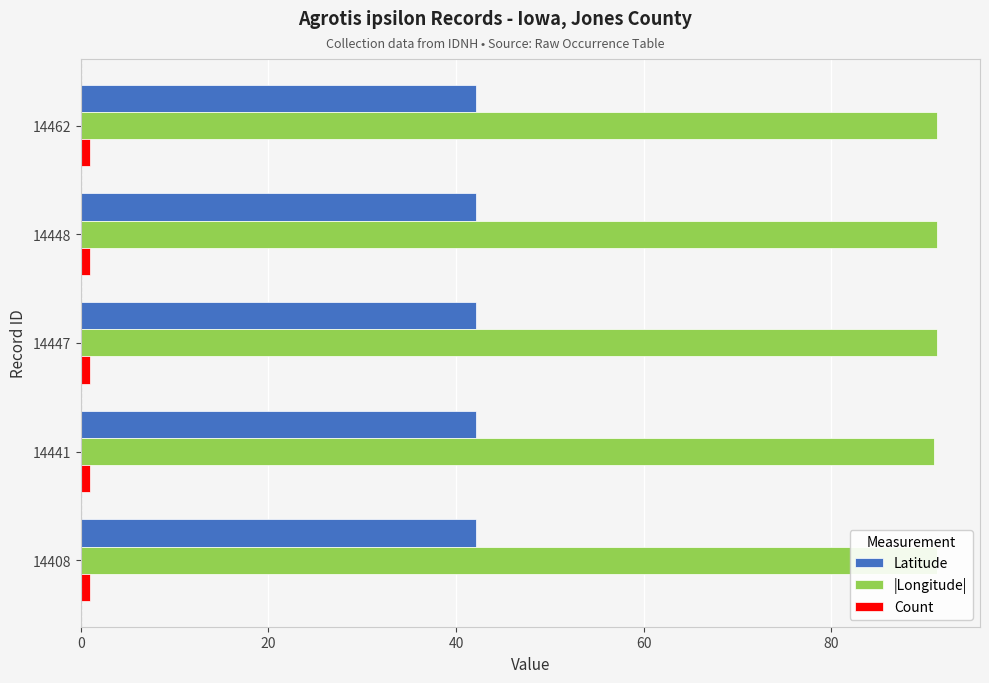

Is it true that |Longitude| equals 146.5 at 20?

False